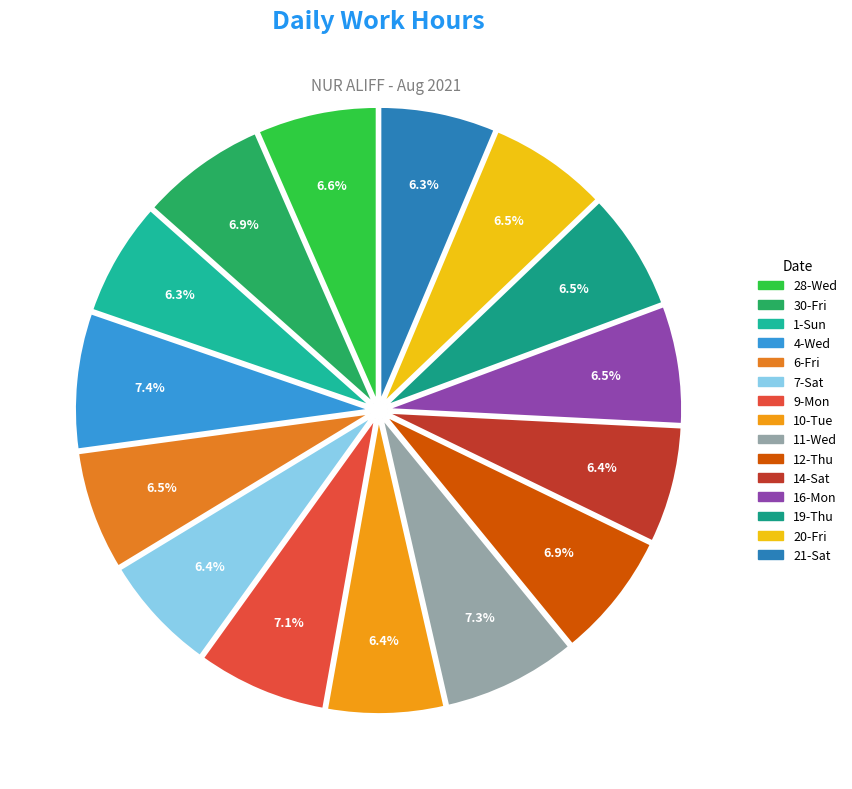

How many segments does this pie chart have?

15